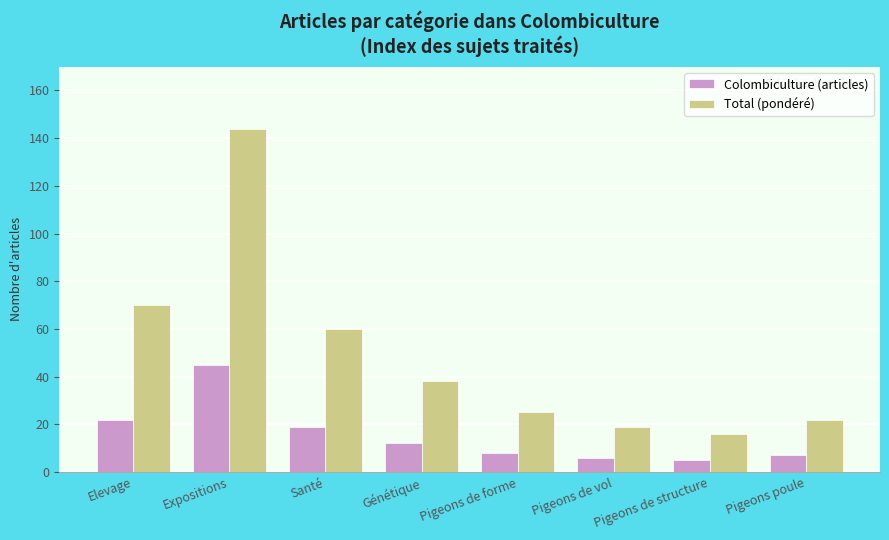

What is the spread (max minus min) of values at Santé?

41